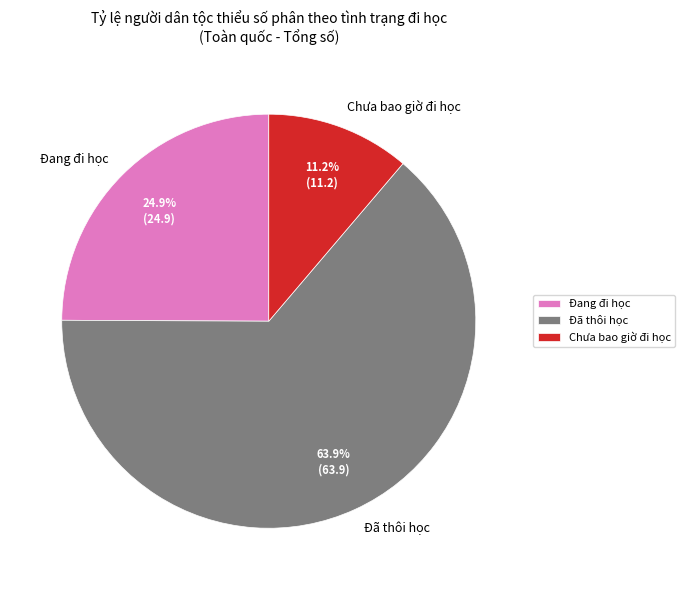

To the nearest percent, what portion does Chưa bao giờ đi học represent?

11%